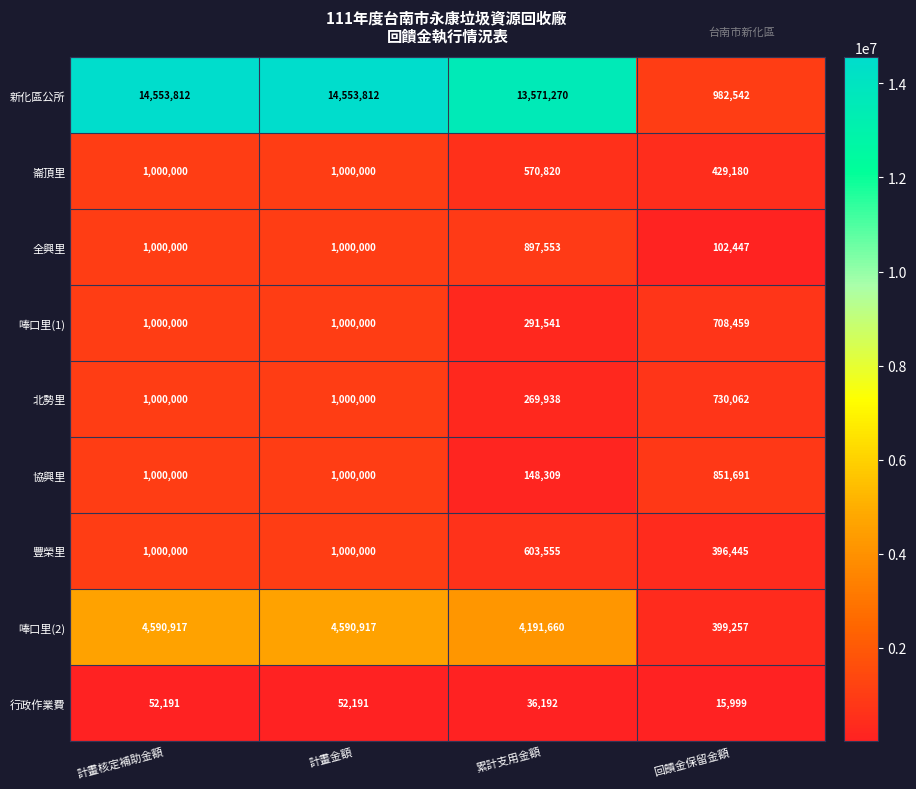

What is the difference between the highest and lowest values at 回饋金保留金額?

966543